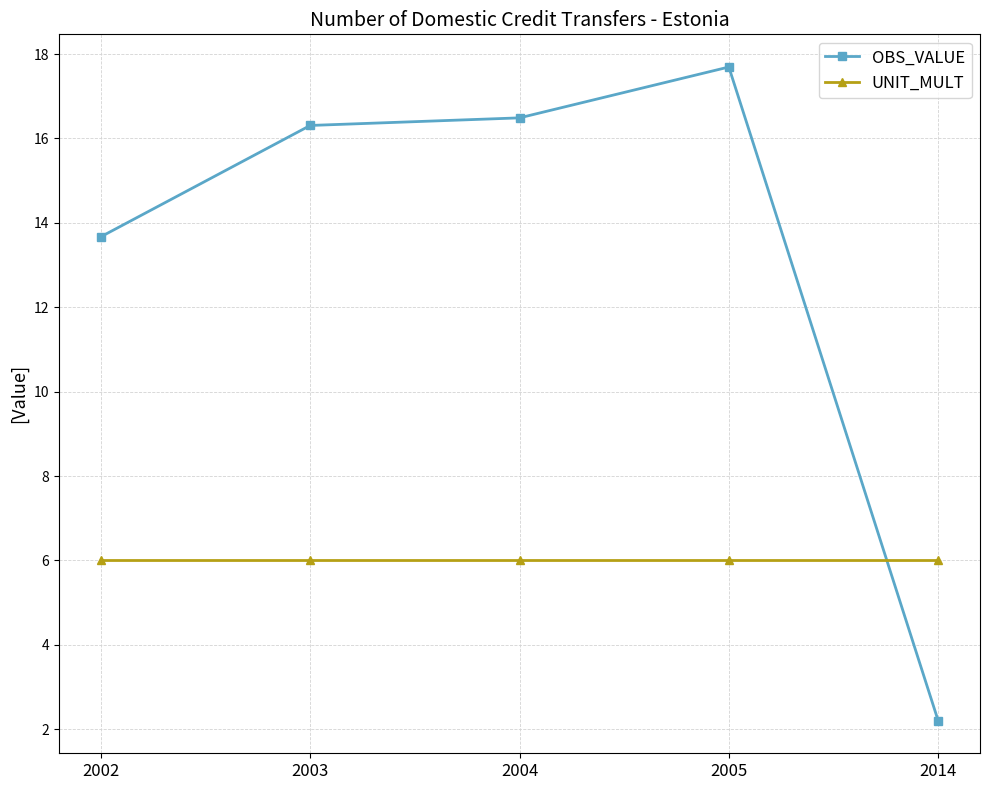

Does the chart have visible grid lines?

Yes